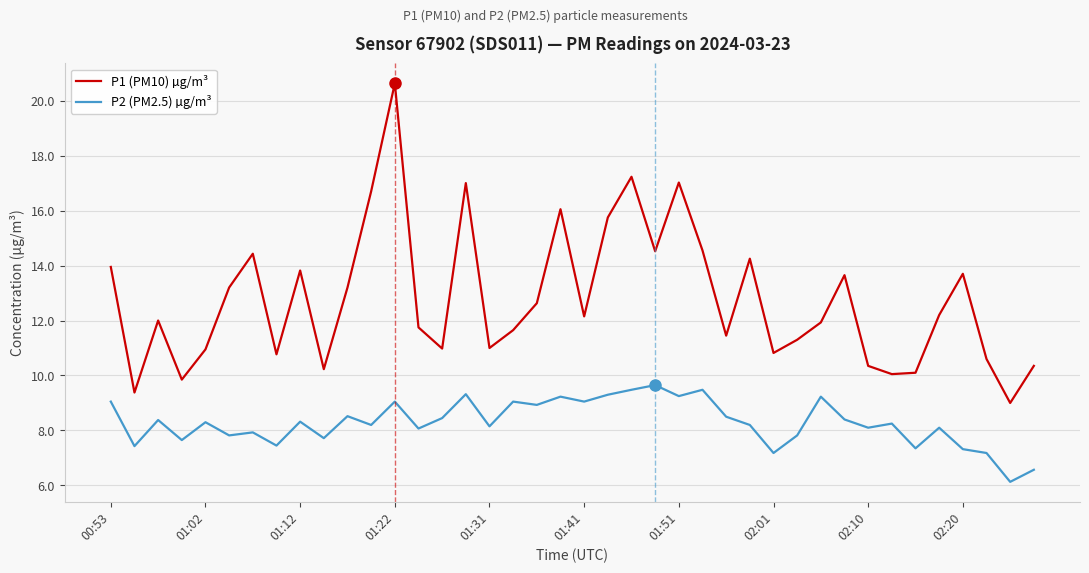

What is the difference between the maximum and minimum values in the P1 (PM10) µg/m³ series?

11.6